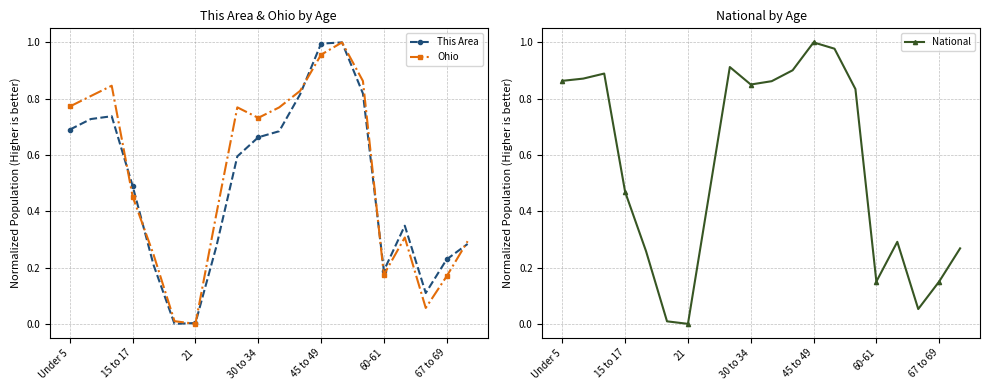

Which series has the largest range (max minus min)?

This Area